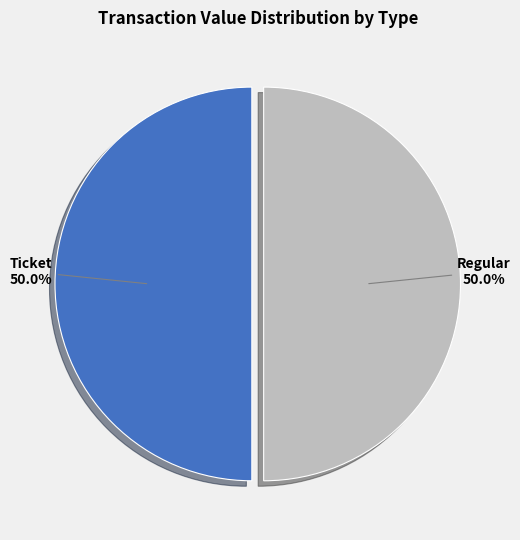

What portion of the pie excludes Ticket?

50.0%